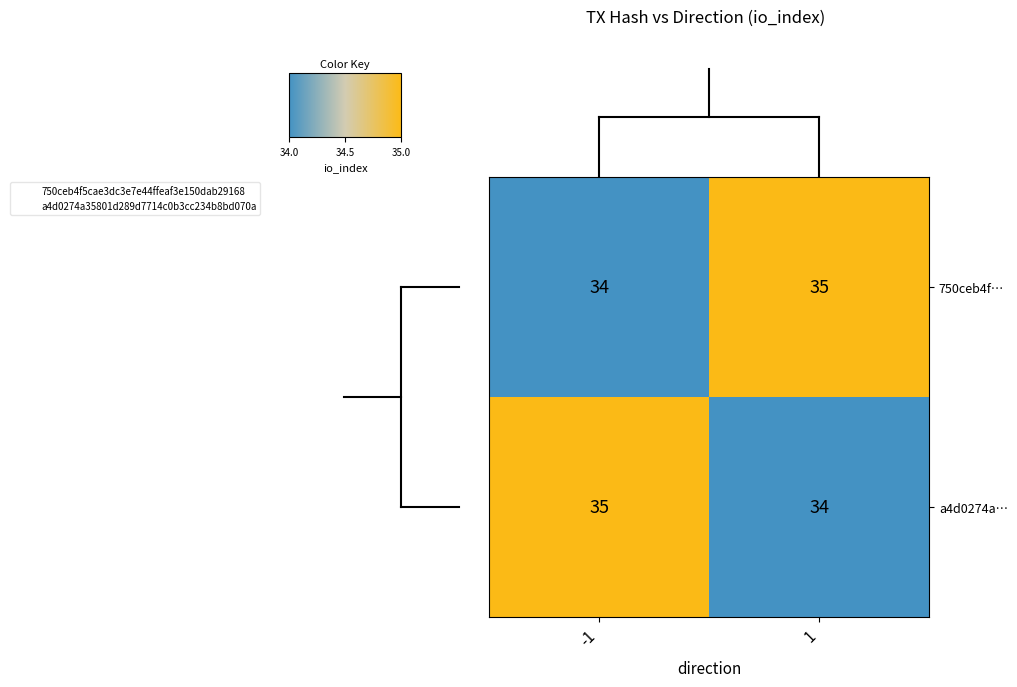

Reading left to right, list all the values displayed in this chart.

750ceb4f…: -1=34	1=35
a4d0274a…: -1=35	1=34